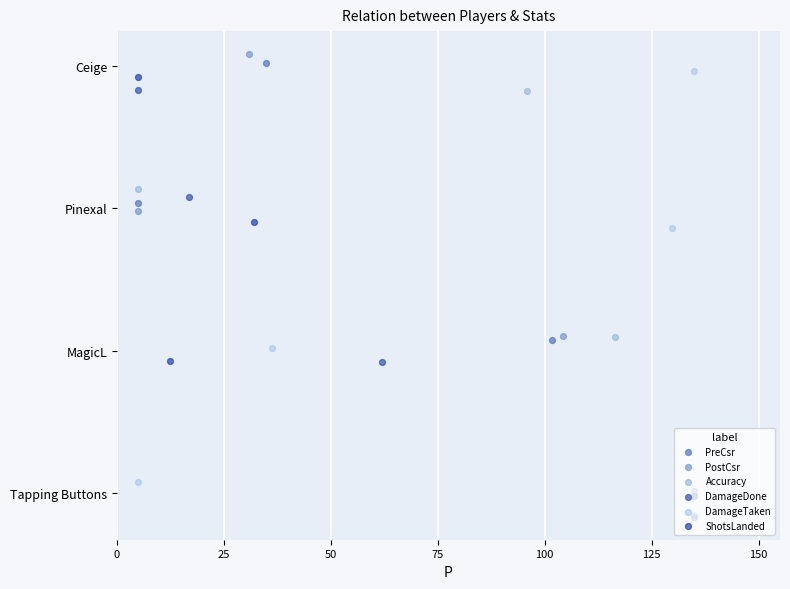

Which series reaches the maximum Y coordinate?

PostCsr